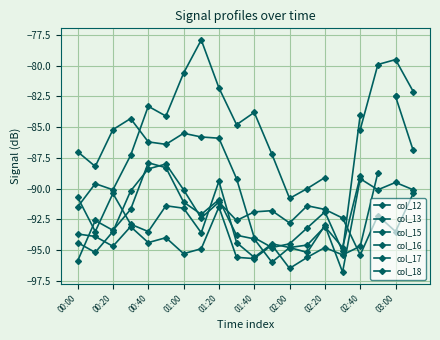

True or false: col_15 and col_16 cross at least once.

False